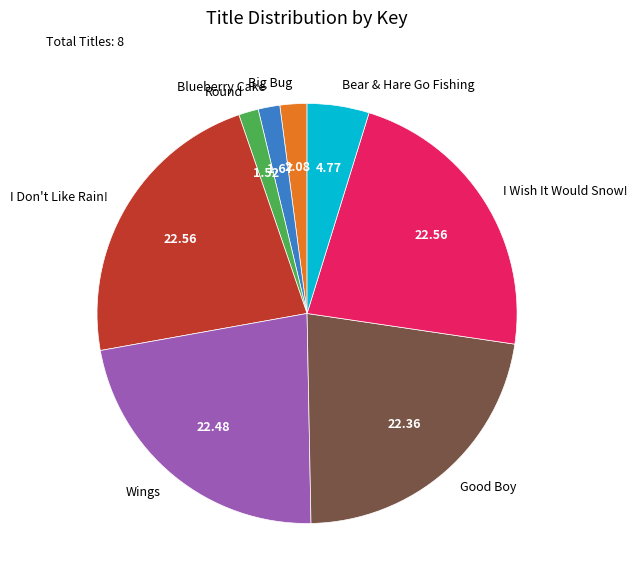

What is the ratio of the value at I Don't Like Rain! to the value at I Wish It Would Snow!?

1.0